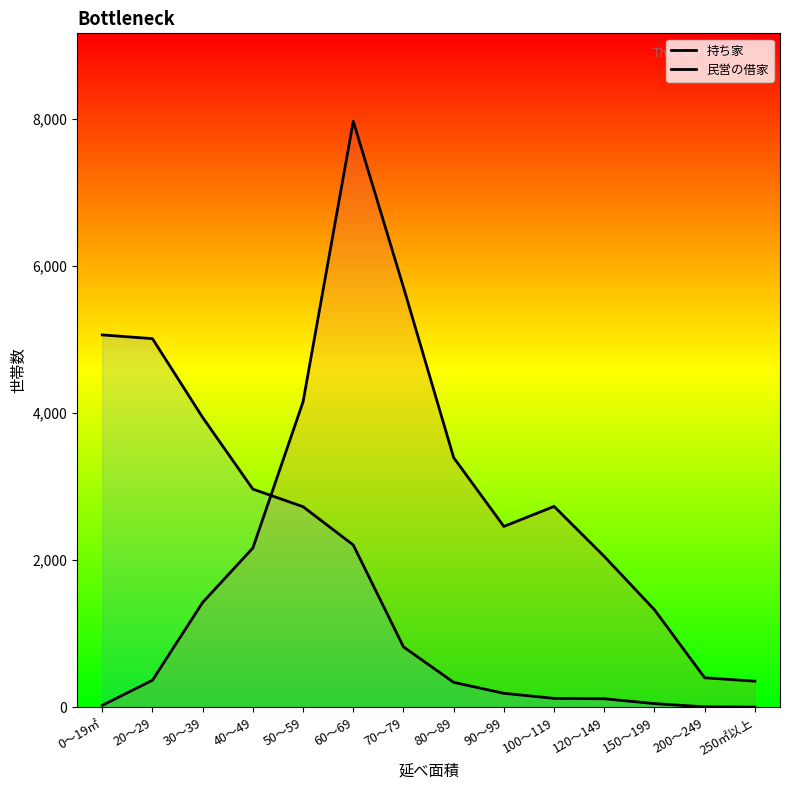

Between which two adjacent categories do 持ち家 and 民営の借家 first intersect?

40～49 and 50～59